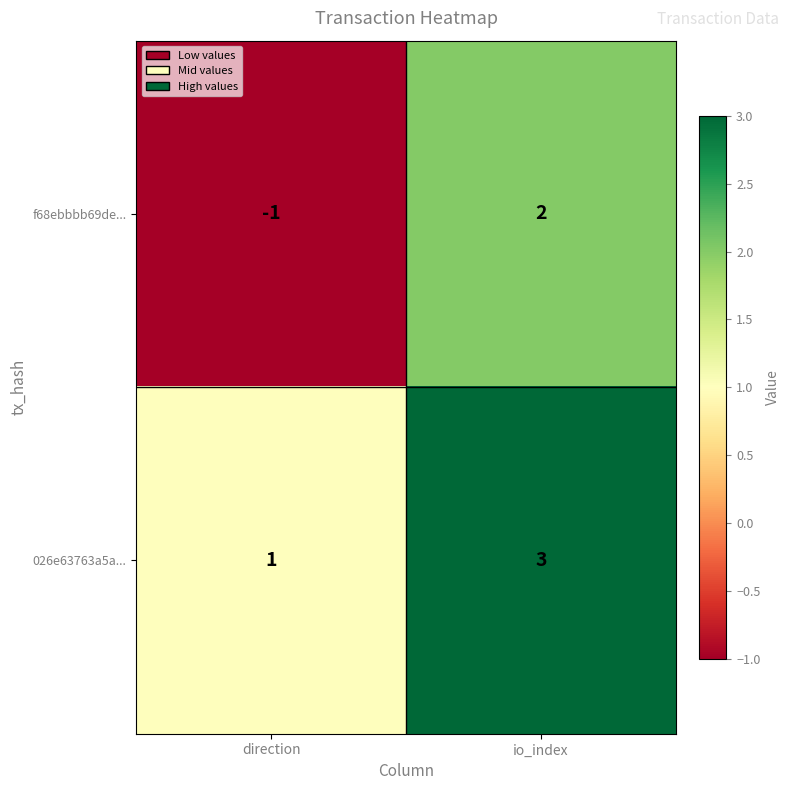

What is the approximate value of 026e63763a5a... at io_index?

3